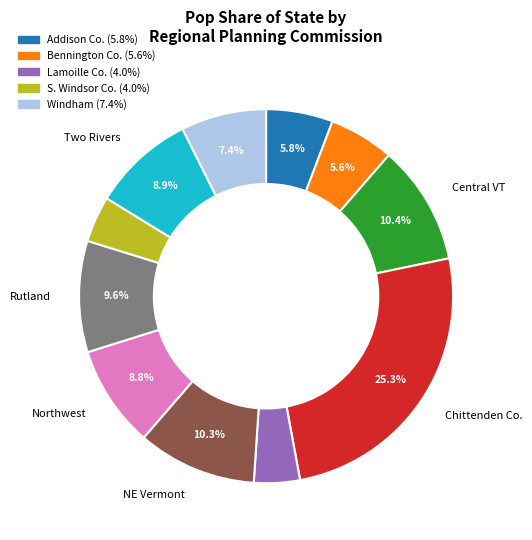

Is there a majority slice in this chart?

No